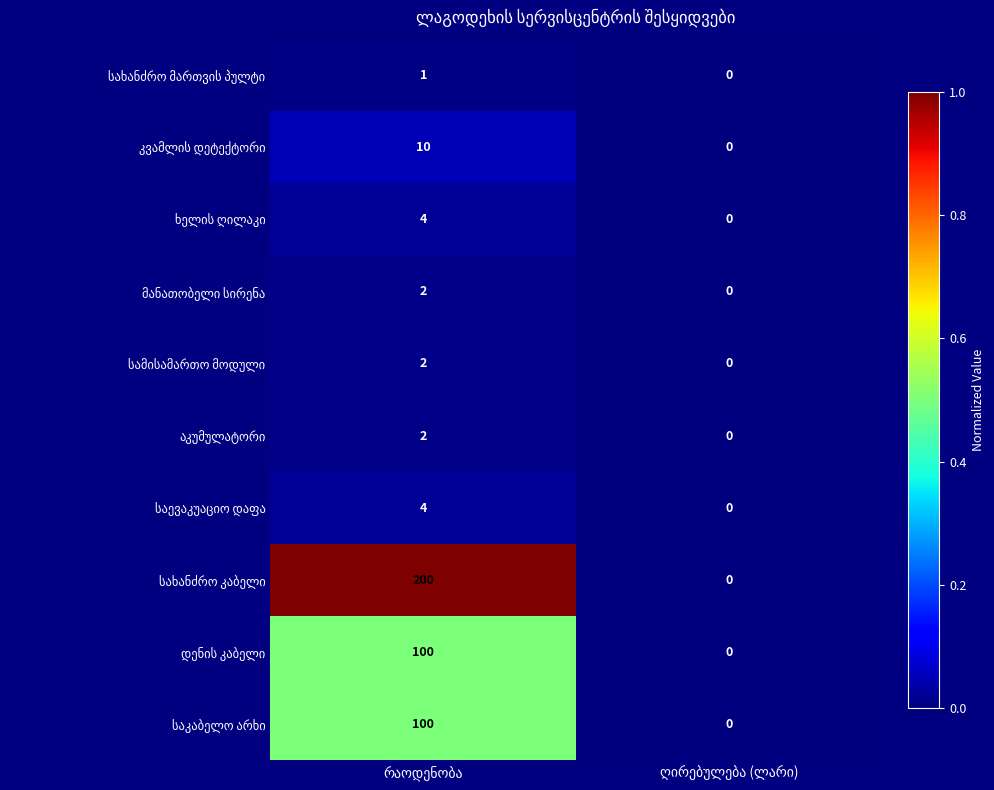

What is the greatest value displayed?

200